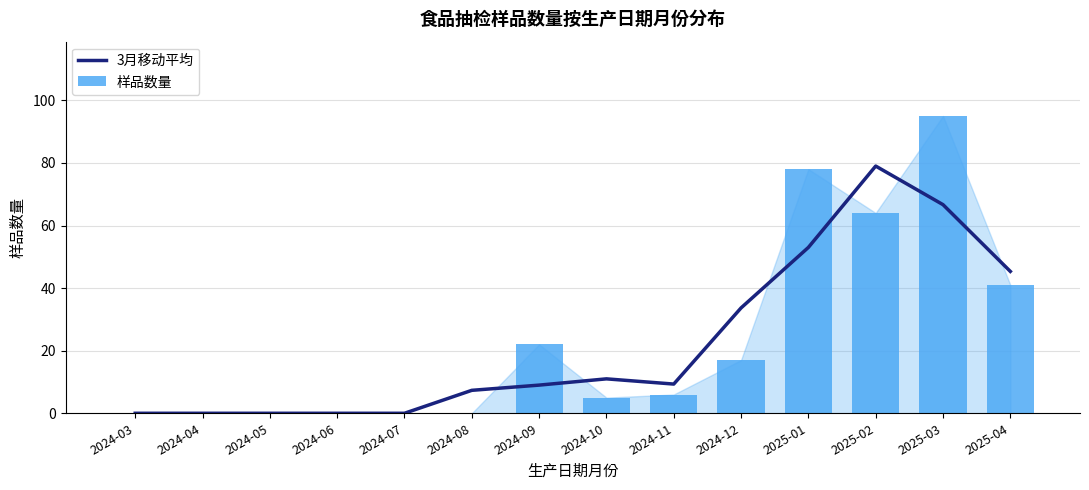

What is the sum of the 样品数量 values at 2024-11 and 2025-04?

47.0